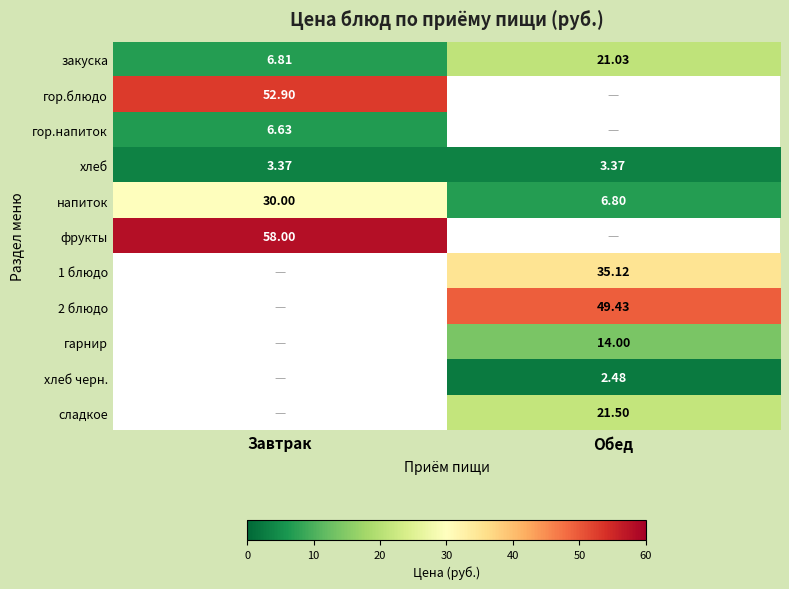

The хлеб series shows 1.5 at Обед. True or false?

False